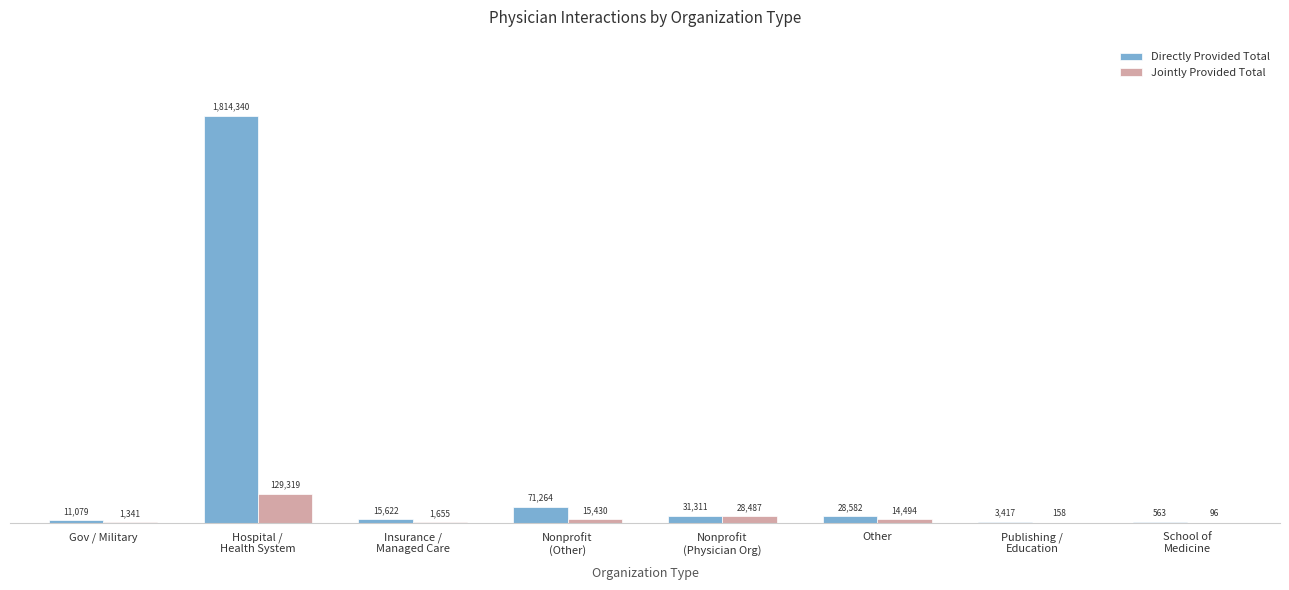

Which series has the largest total across all categories?

Directly Provided Total